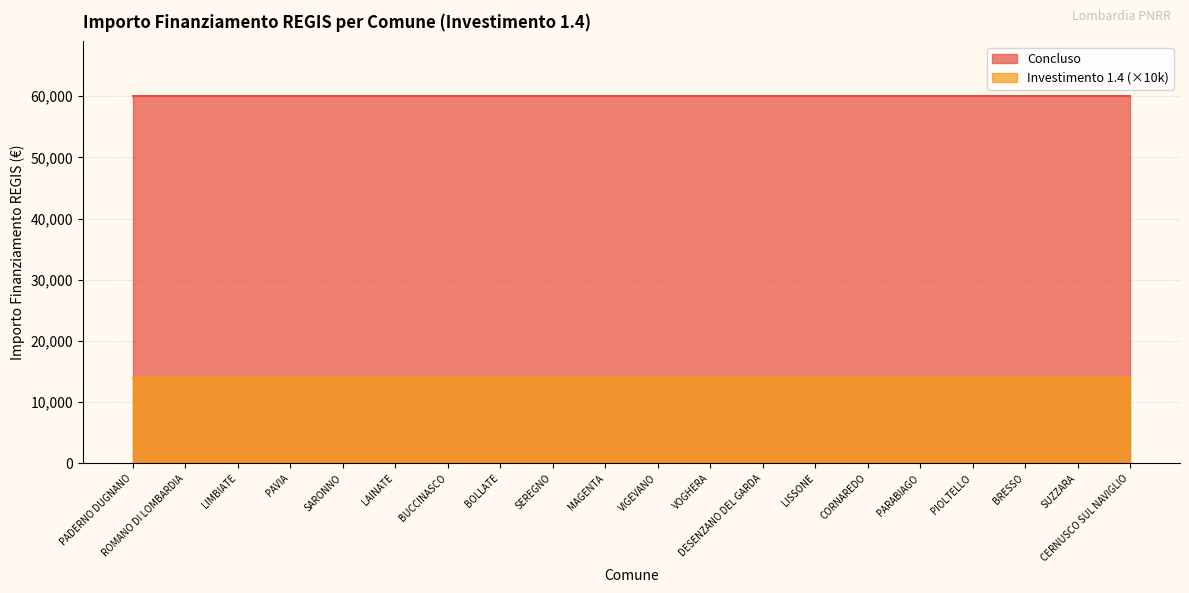

True or false: Investimento_1.4 has more than 0 interior local peaks.

False